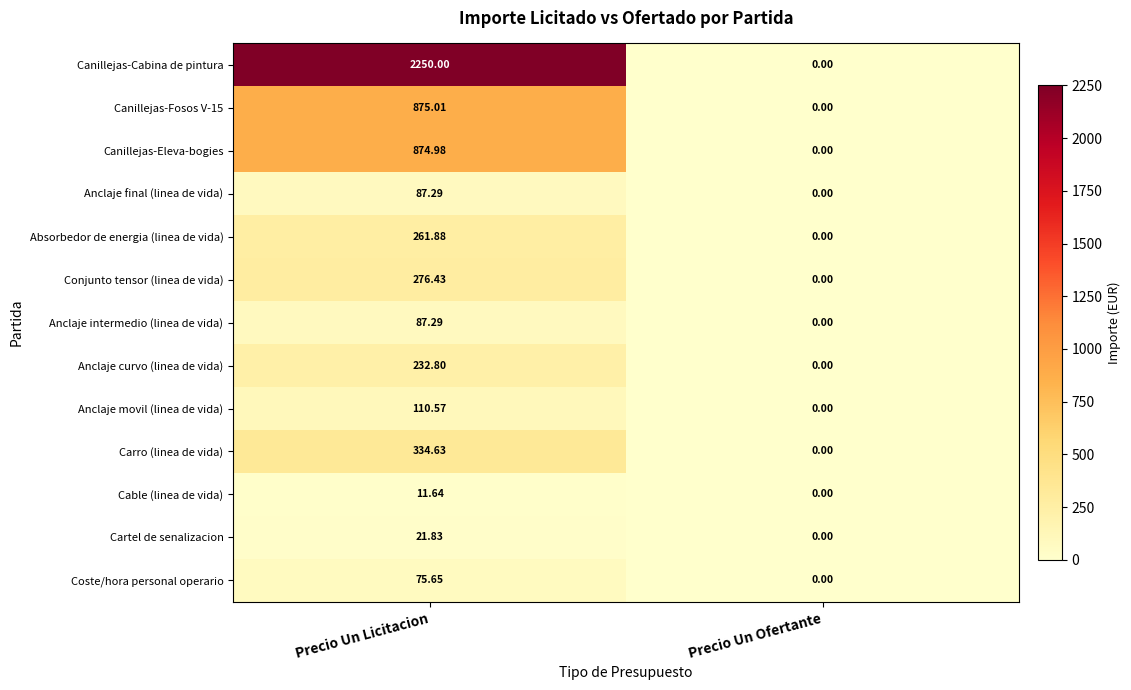

Which series has the largest range (max minus min)?

Canillejas-Cabina de pintura